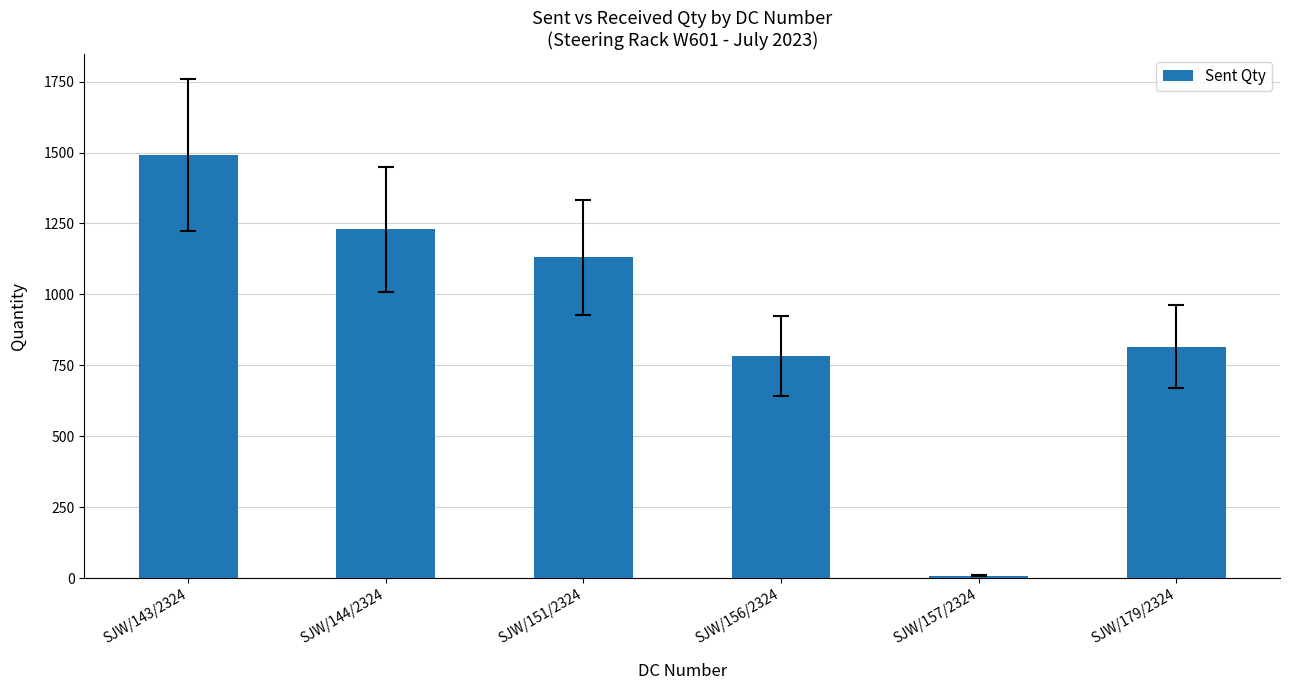

How many categories are shown in the chart?

6